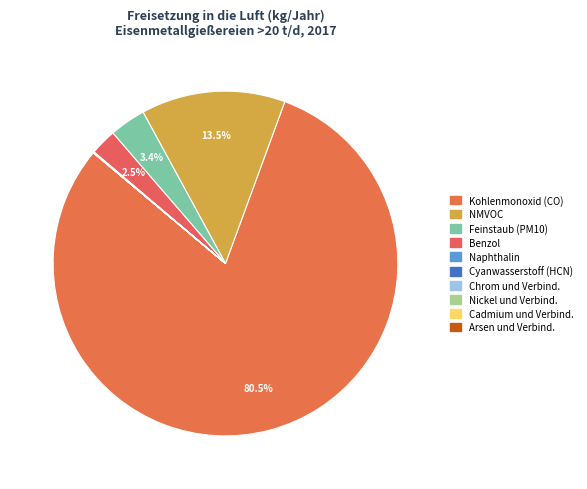

Which slice is the smallest?

Arsen und Verbindungen